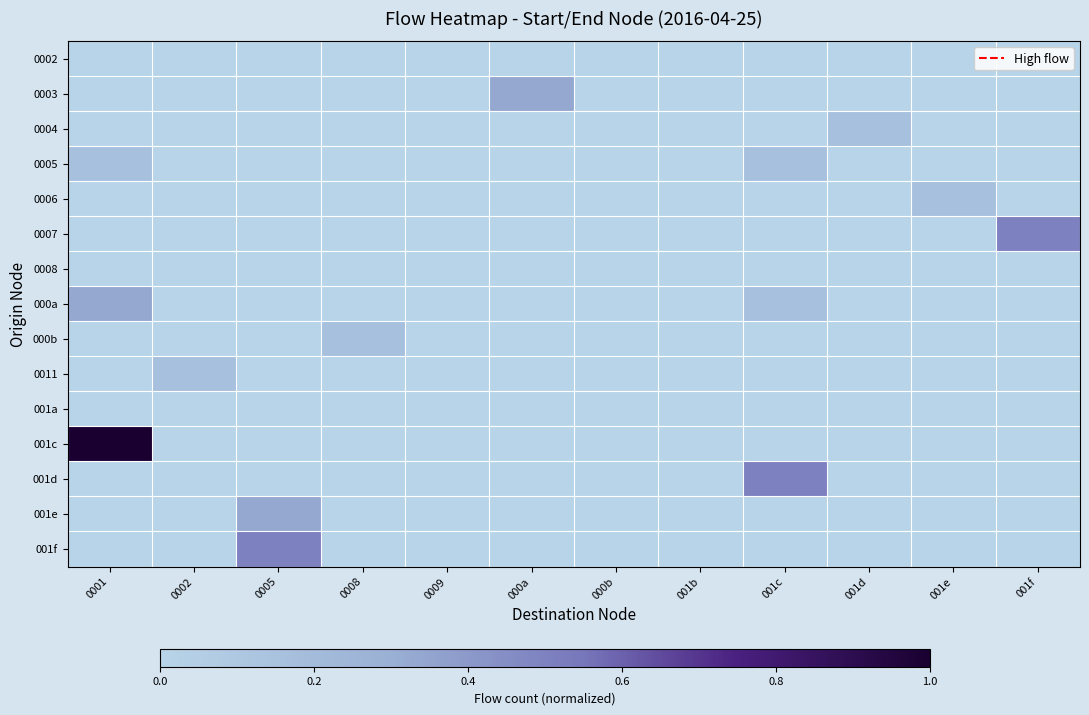

What is the difference between the highest and lowest values at 000a?

0.3